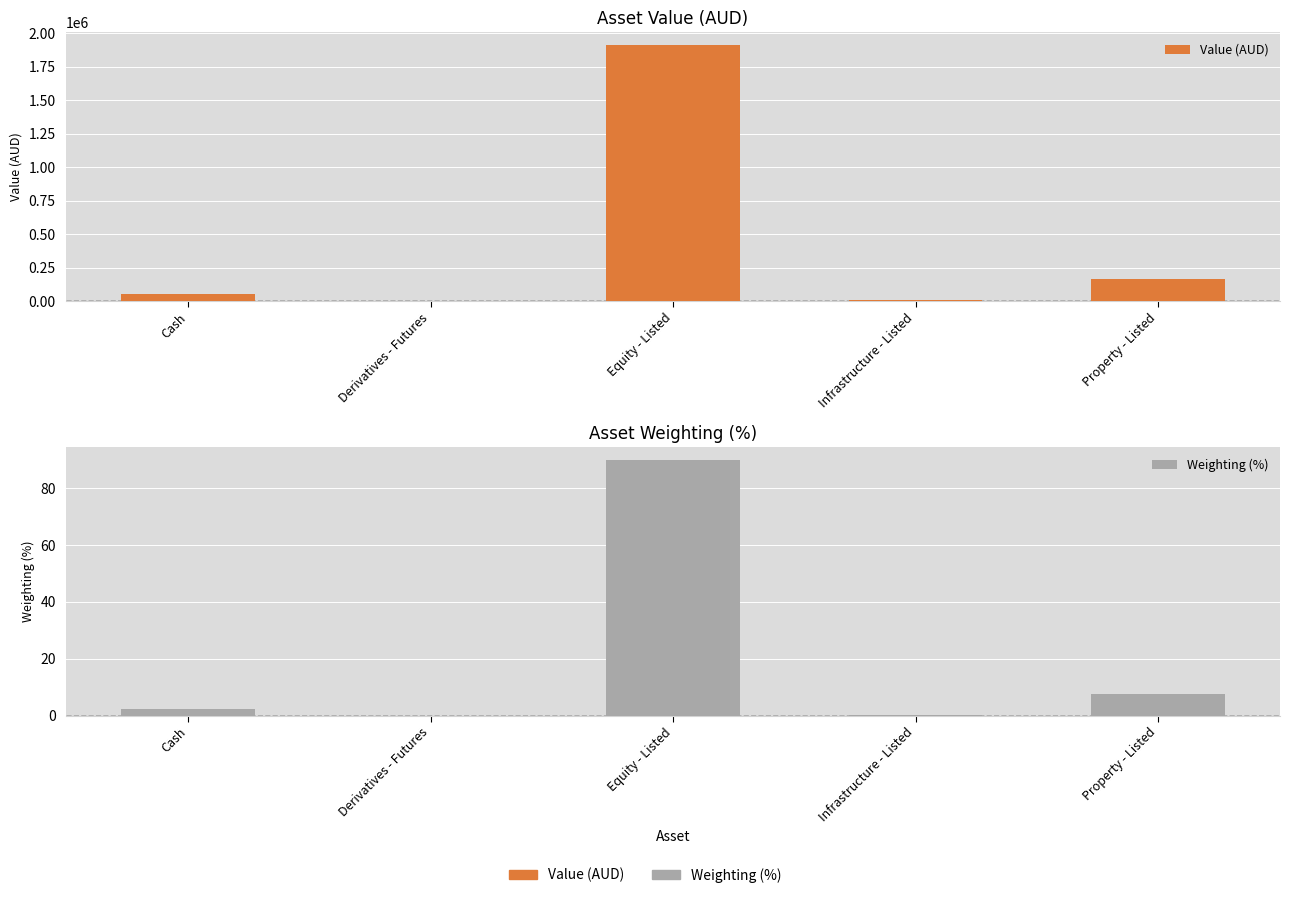

List the series in order of their peak value, highest first.

Value (AUD), Weighting (%)